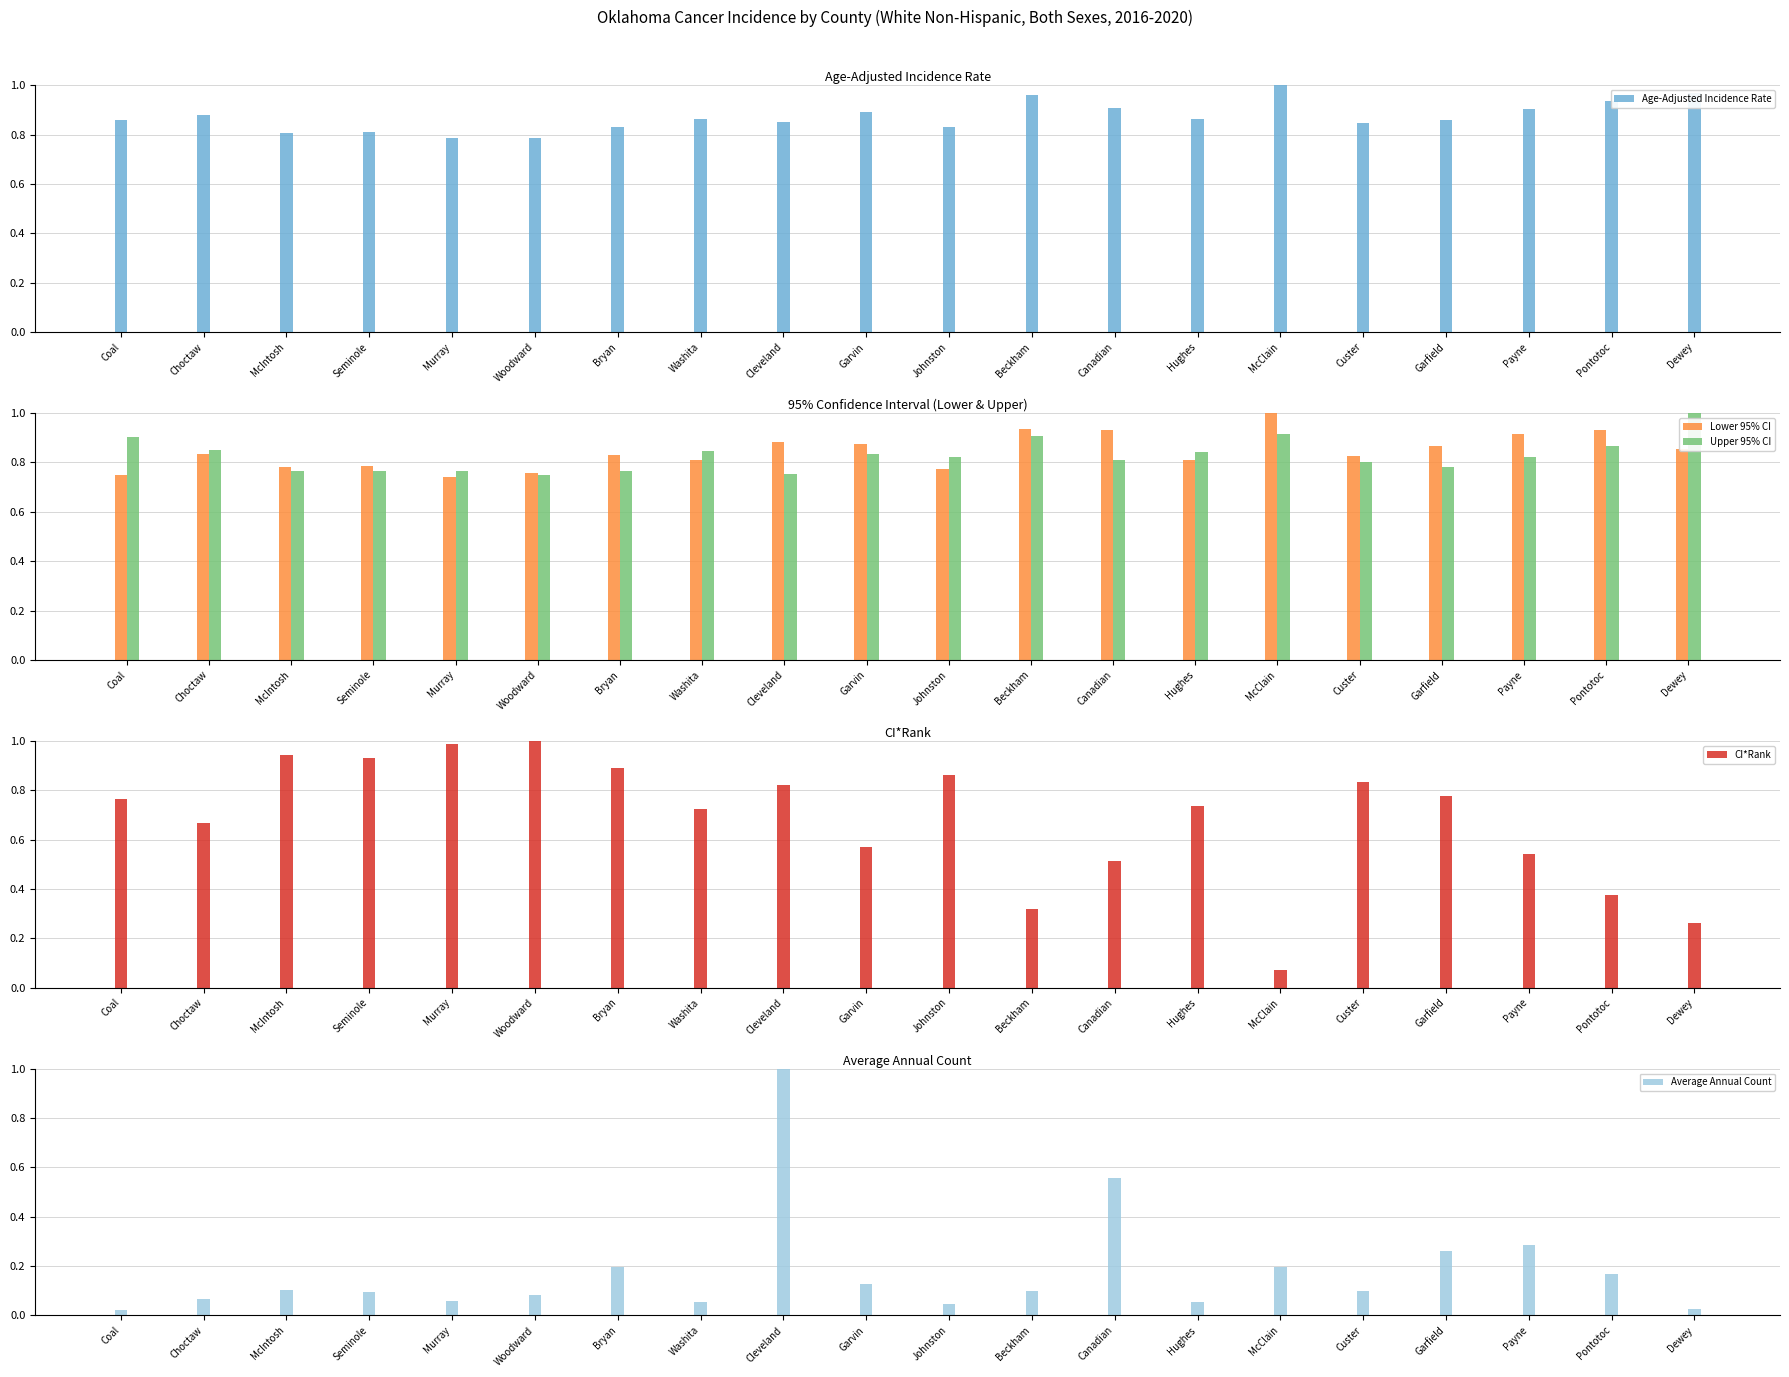

The value of Average Annual Count at Hughes is 0.0. True or false?

False